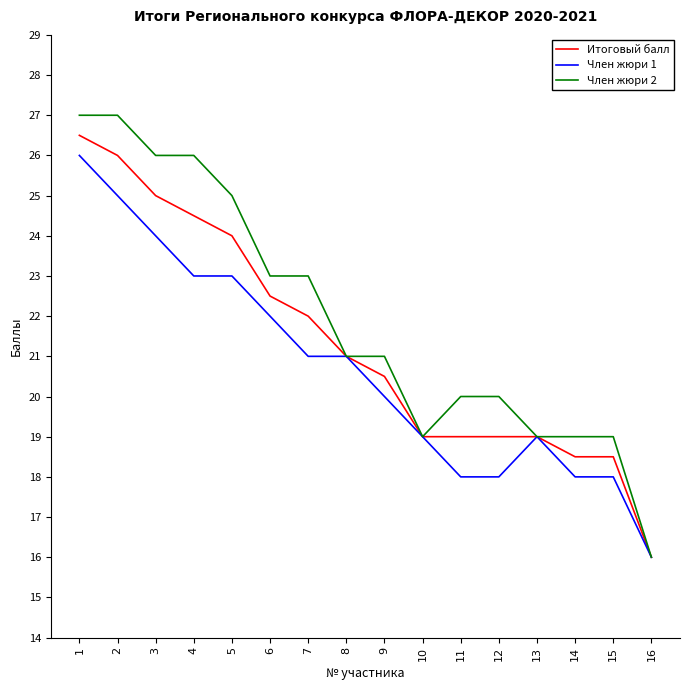

The value of Член жюри 1 at 4 is 23.0. True or false?

True